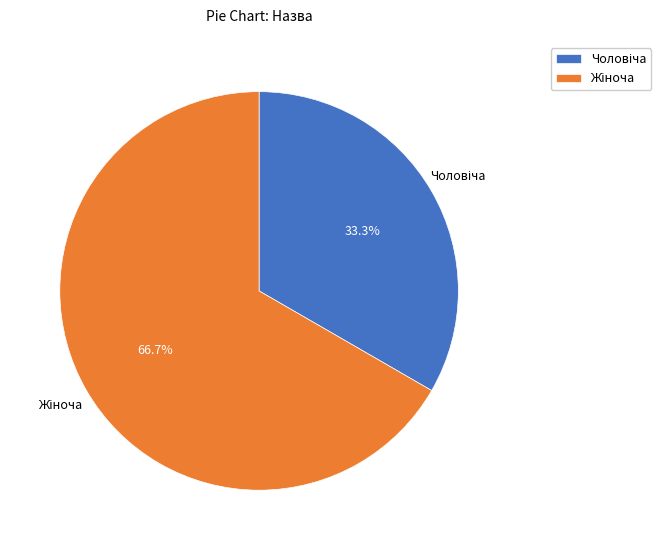

Is there any slice that represents more than half of the pie?

Yes